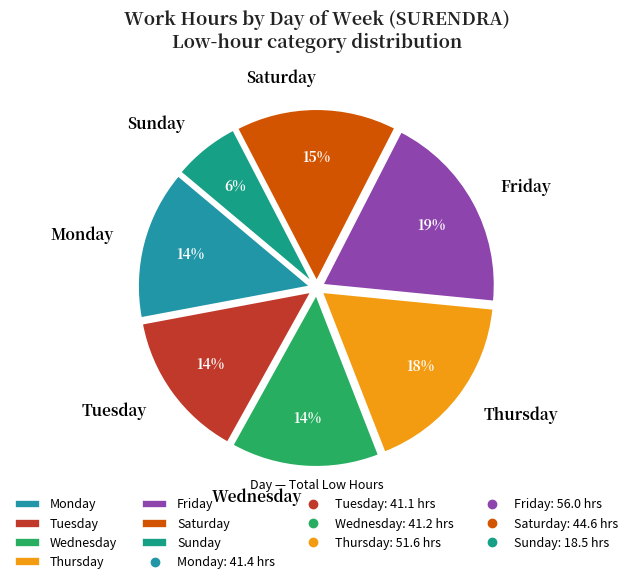

Do Thursday and Tuesday together represent more than half of the pie?

No